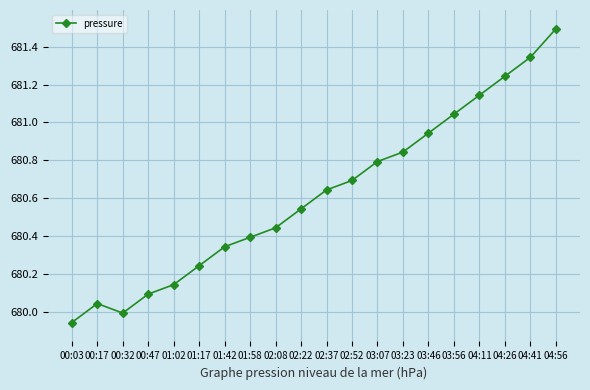

Between 00:17 and 01:58, which is larger?

01:58